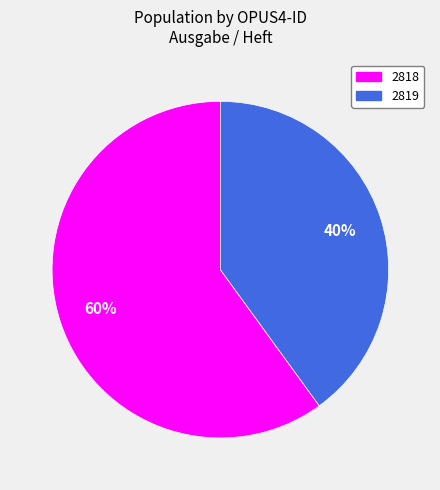

To the nearest percent, what percentage of the pie is 2819?

40%